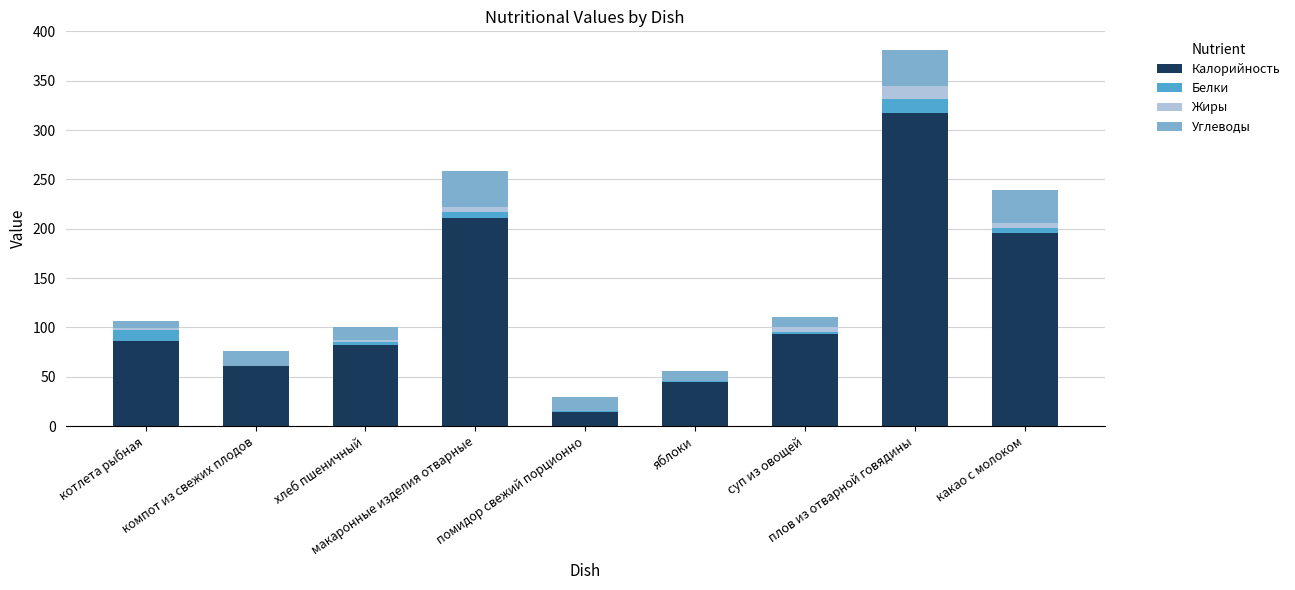

What is the sum of all Калорийность values?

1105.7